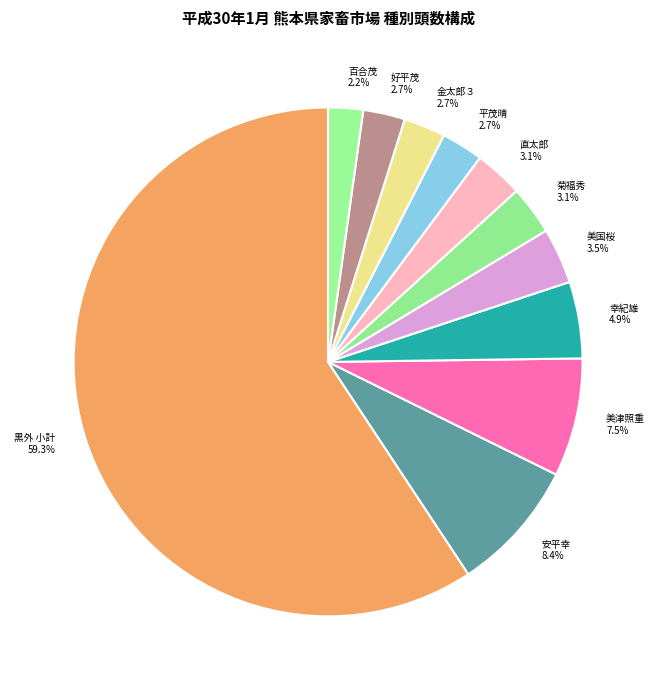

To the nearest percent, what is the difference between the largest and smallest slice percentages?

57%